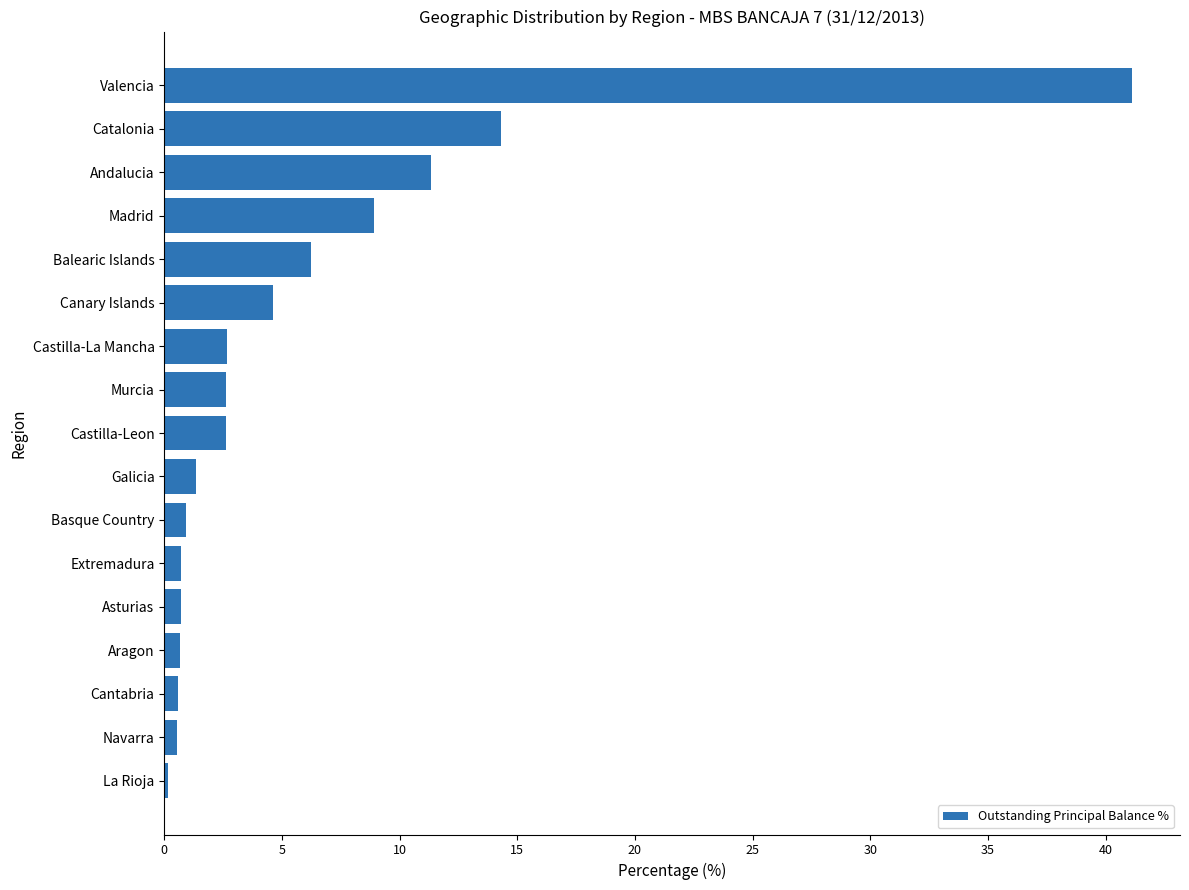

What is the sum of all values?

100.0